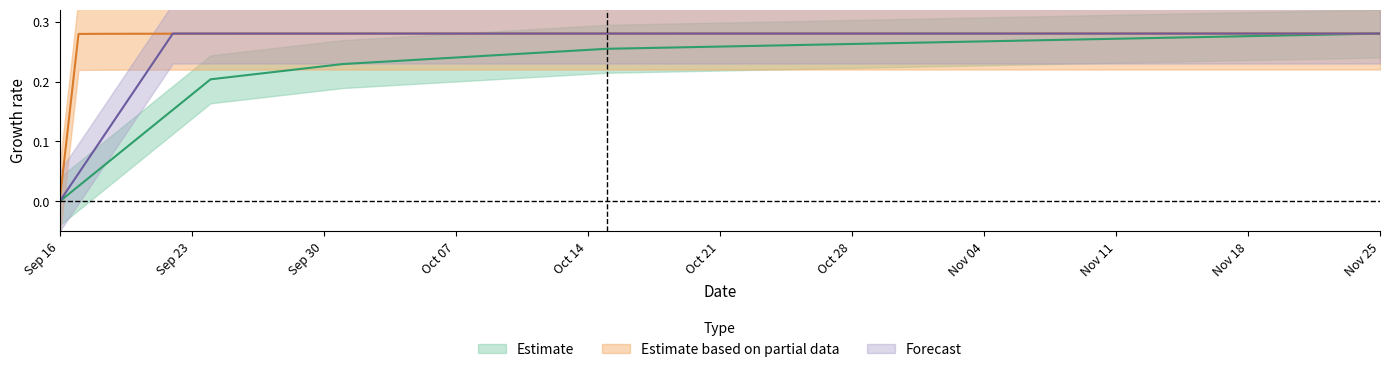

What is the maximum value shown in the chart?

0.3